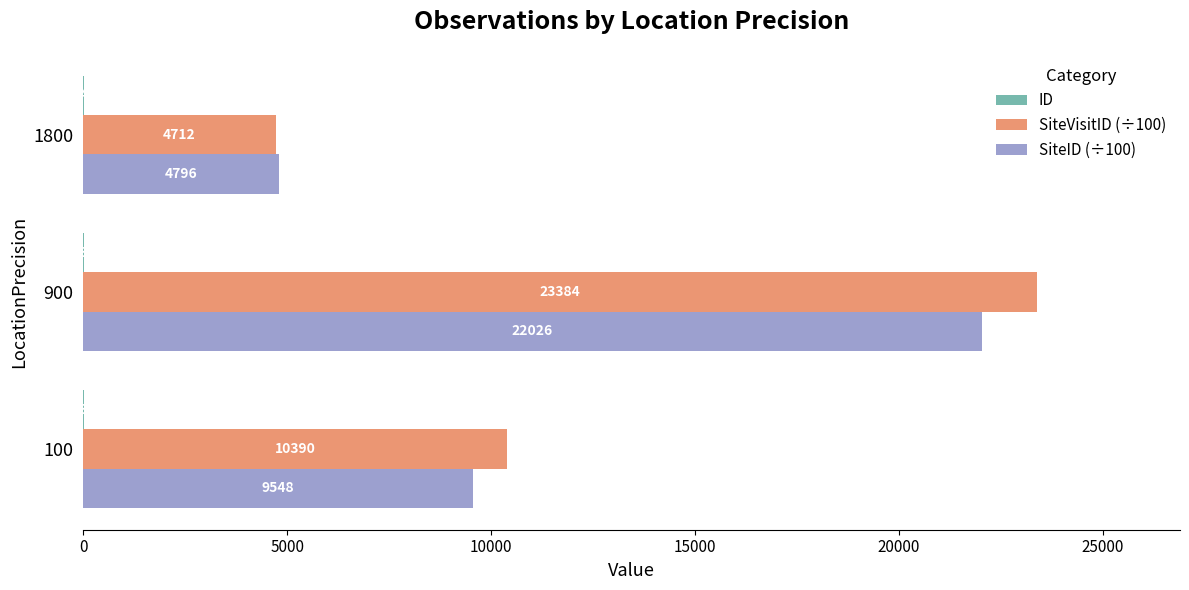

At which category is the sum across all series the highest?

900